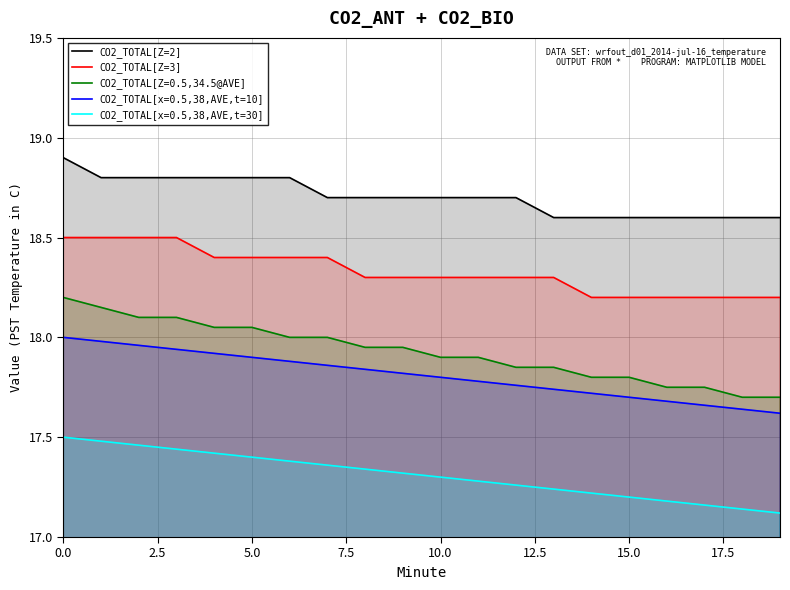

True or false: CO2_TOTAL[x=0.5,38,AVE,t=10] and CO2_TOTAL[Z=0.5,34.5@AVE] cross at least once.

False